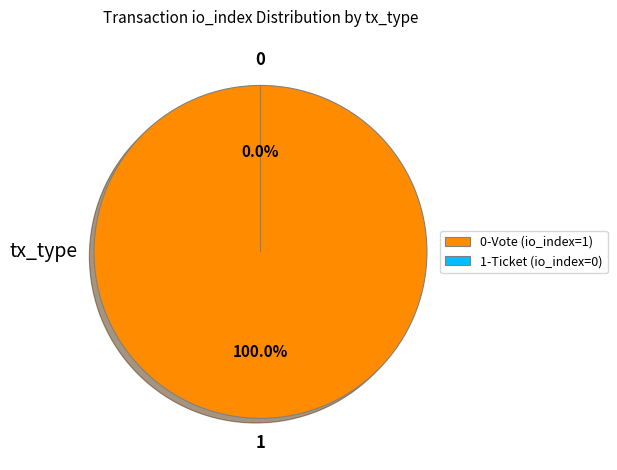

To the nearest percent, what is the difference between the Ticket (io_index=0) and Vote (io_index=1) slice percentages?

100%